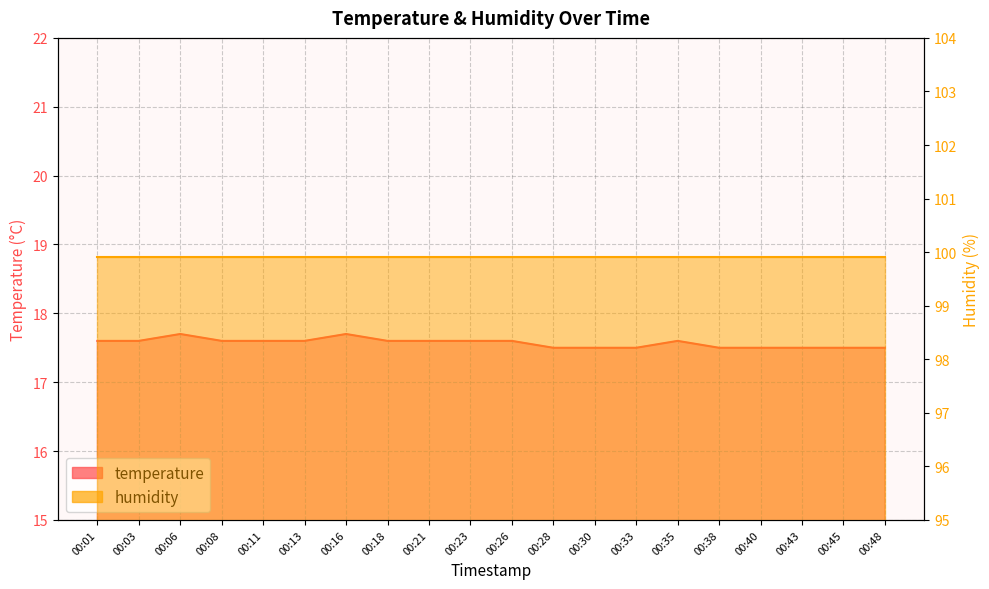

What is the difference between the second highest and minimum values?

0.2